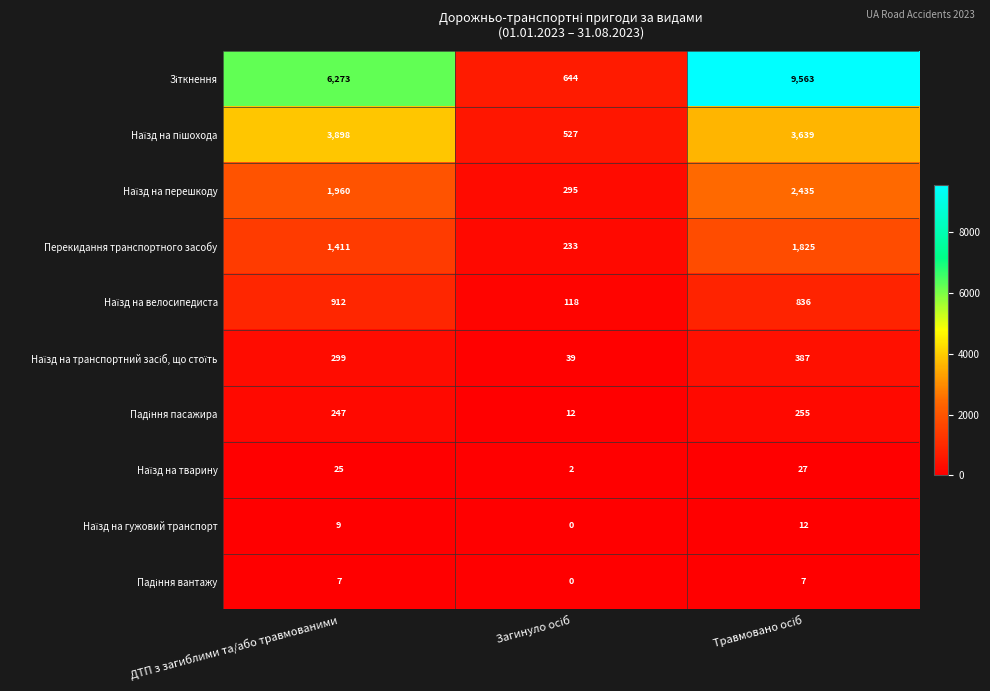

What is the greatest value displayed?

9563